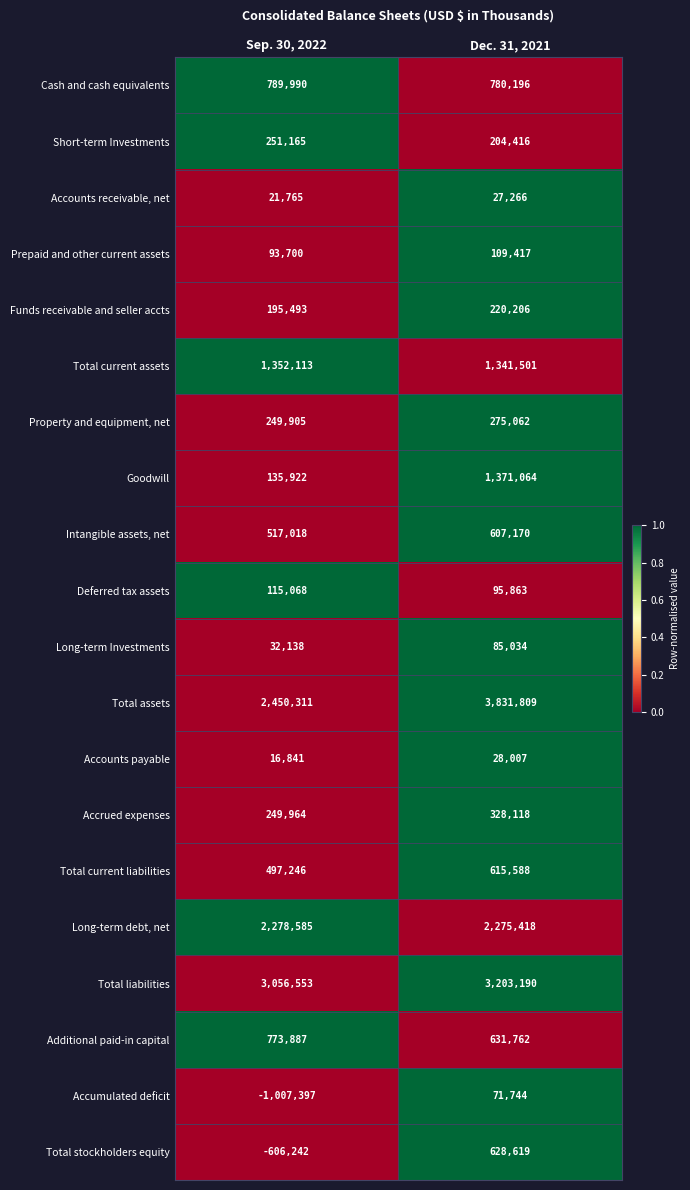

At which category is the sum across all series the highest?

Dec. 31, 2021